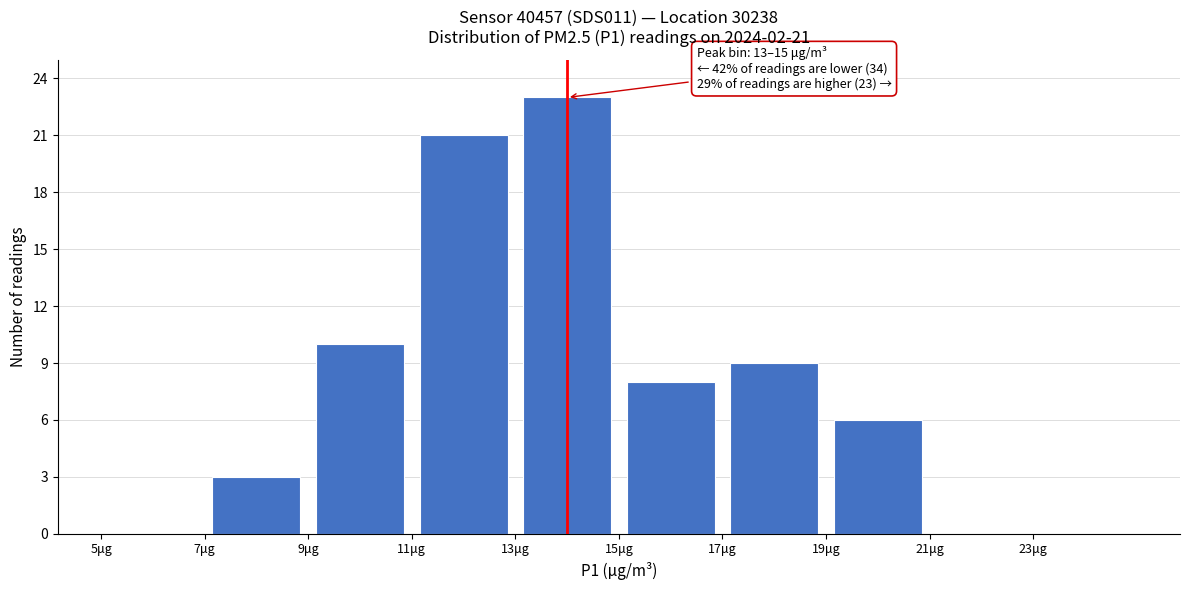

Over which range of the x-axis is the bar tallest?

13 to 15